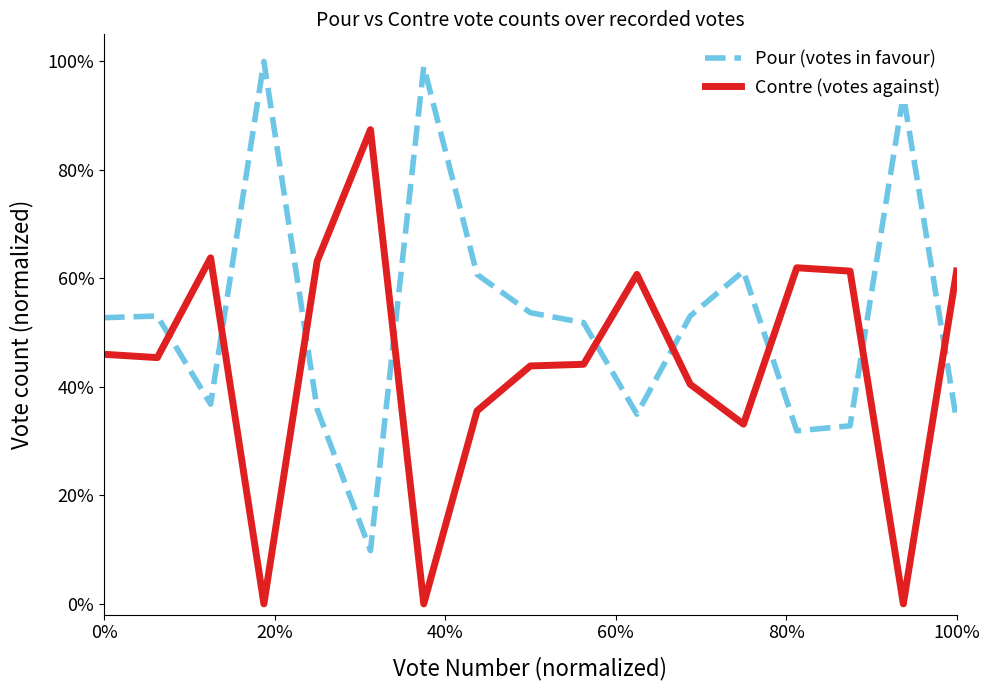

Reading left to right, transcribe all the data shown in this chart.

Pour (votes in favour): 0.5	0.5	0.4	1.0	0.4	0.1	1.0	0.6	0.5	0.5	0.3	0.5	0.6	0.3	0.3	0.9	0.3
Contre (votes against): 0.5	0.5	0.6	0.0	0.6	0.9	0.0	0.4	0.4	0.4	0.6	0.4	0.3	0.6	0.6	0.0	0.6